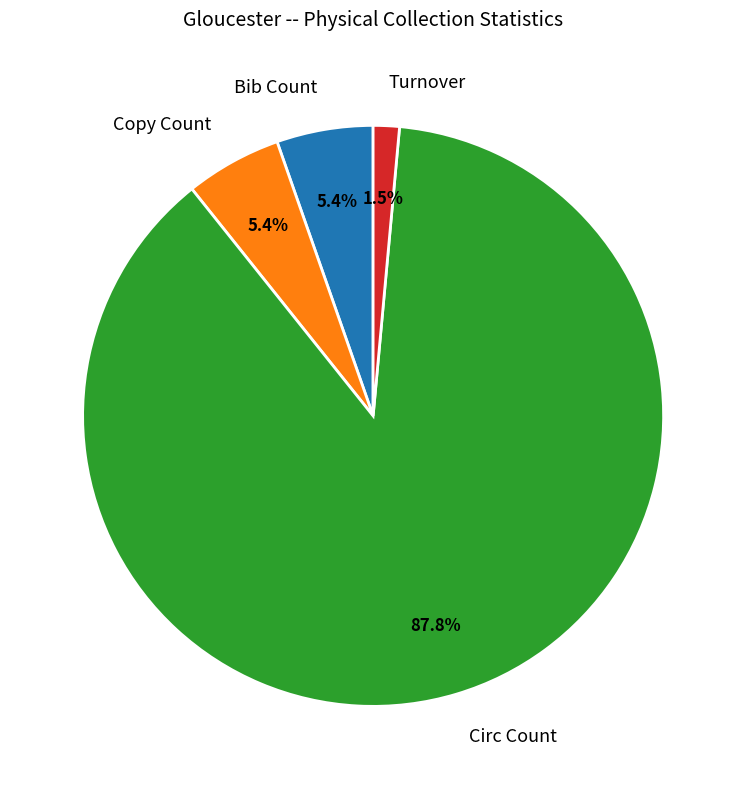

How many segments does this pie chart have?

4